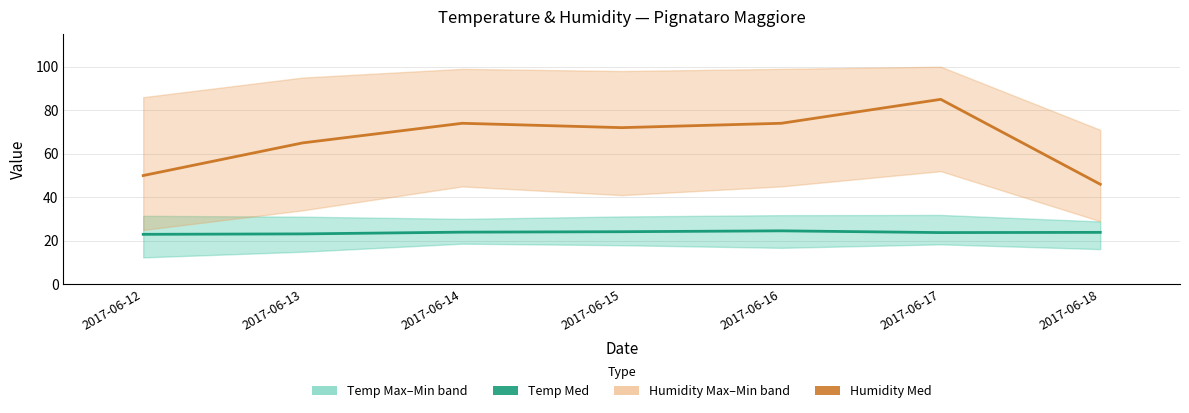

What is the difference between the Temp Med values at 2017-06-18 and 2017-06-13?

0.7